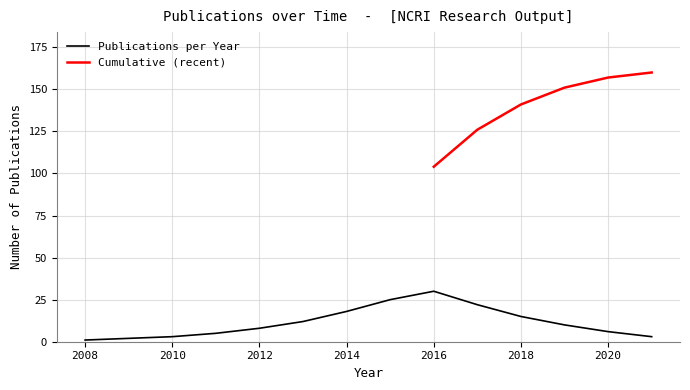

Approximately how many times larger is the value at 2010 compared to 2018?

0.2